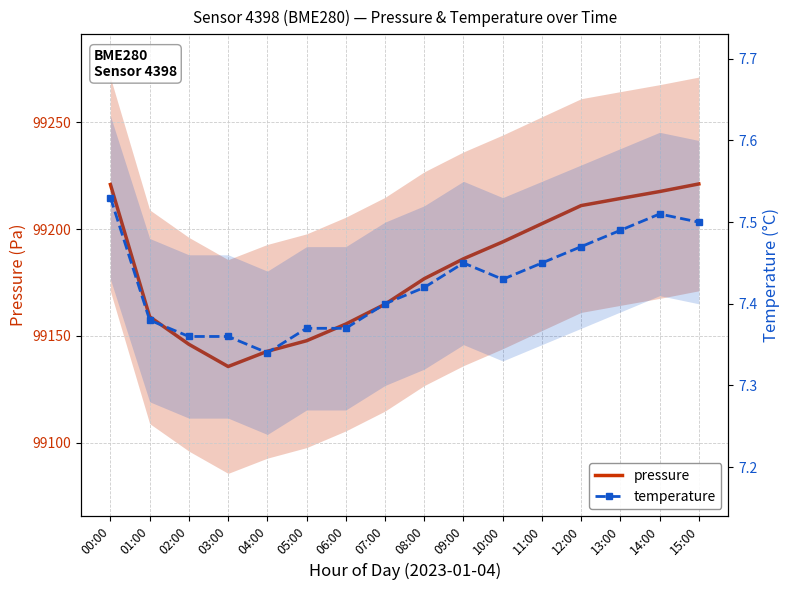

Which series changed the most between 05:00 and 06:00?

pressure